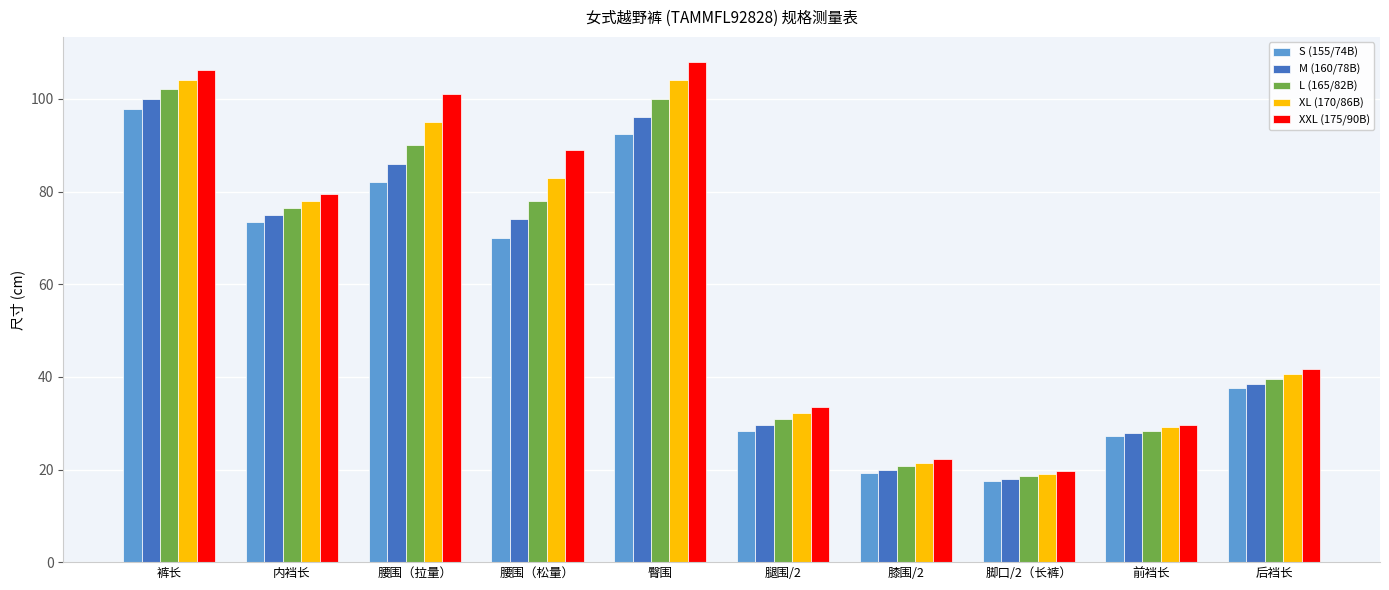

Is the value of M (160/78B) at 腰围（松量） greater than the value of XXL (175/90B) at 膝围/2?

Yes